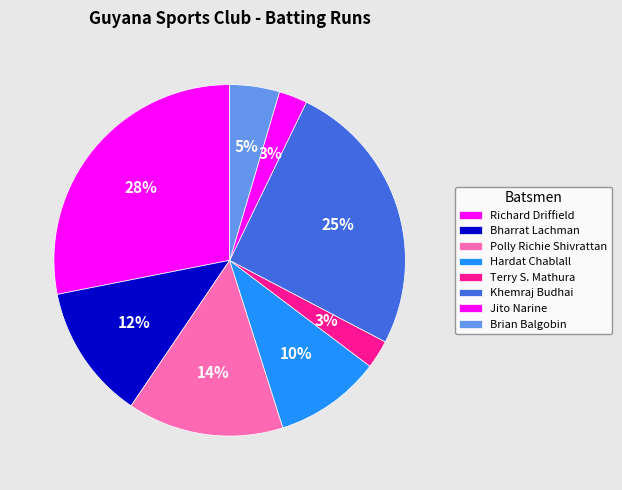

To the nearest percent, what is the average slice percentage?

12%